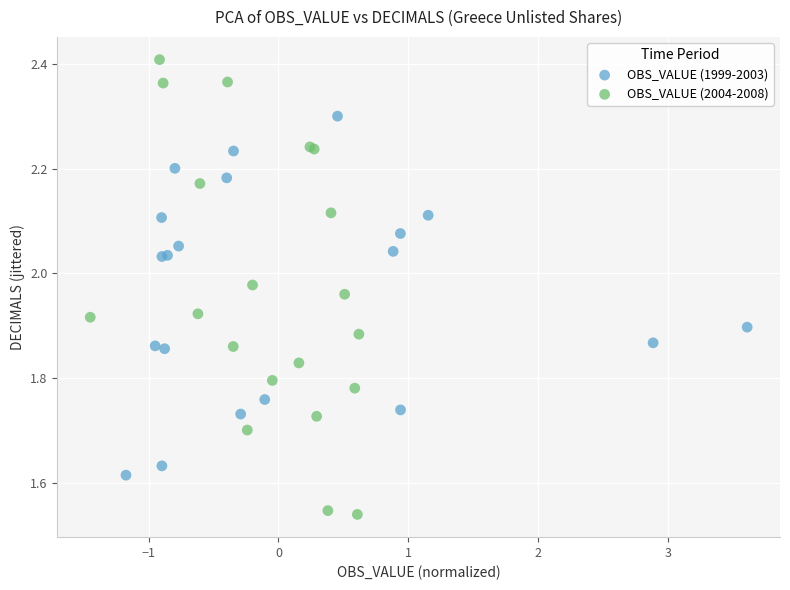

Which series has the widest spread of Y values?

OBS_VALUE (2004-2008)